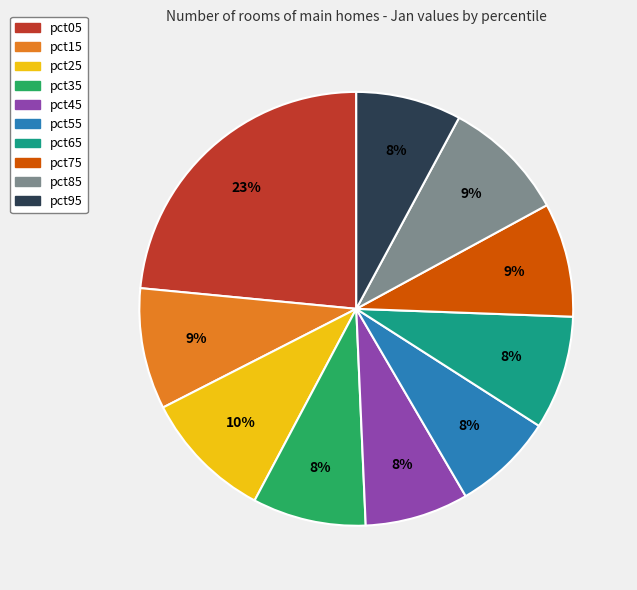

Between pct05 and pct45, which is larger?

pct05